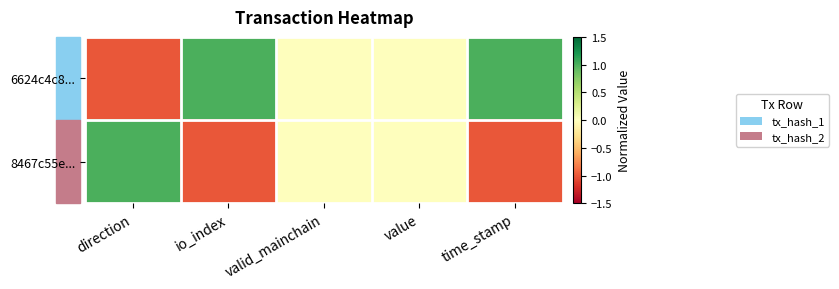

Reading right to left, what are all the values shown in this chart?

6624c4c8...: time_stamp=1	value=0	valid_mainchain=0	io_index=1	direction=-1
8467c55e...: time_stamp=-1	value=0	valid_mainchain=0	io_index=-1	direction=1